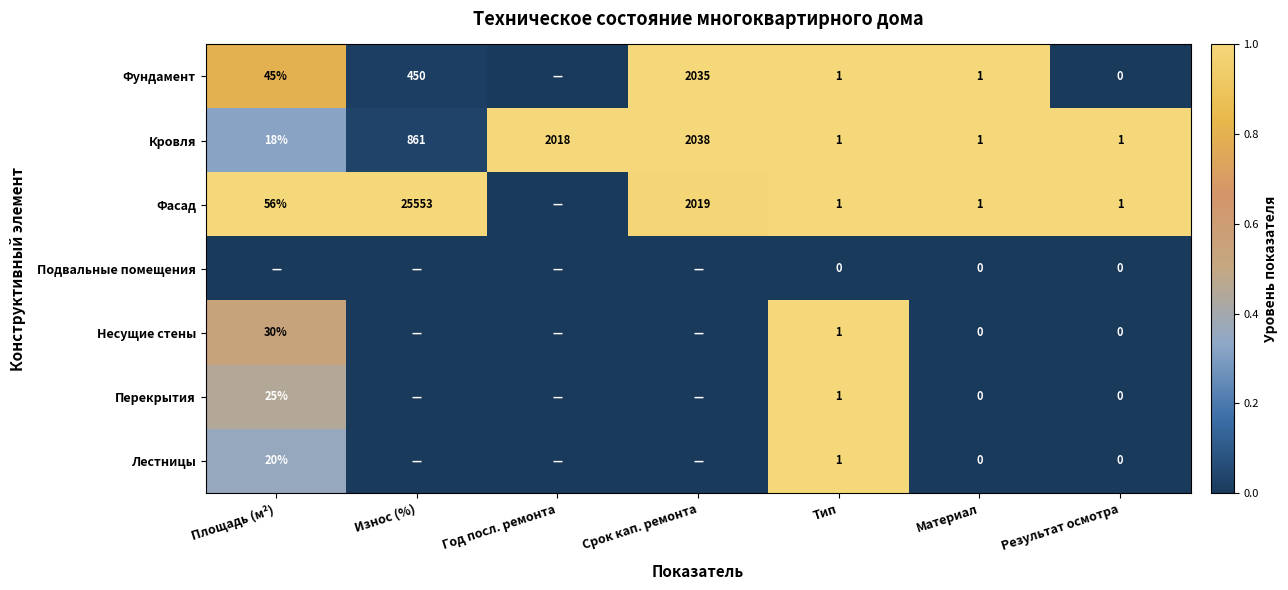

What is the spread (max minus min) of values at Материал?

1